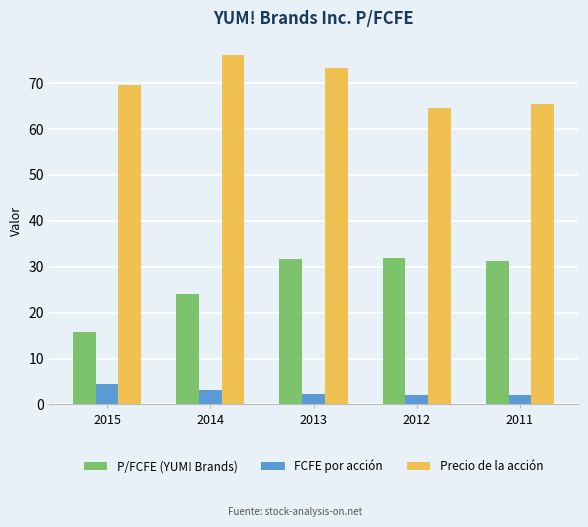

At which label is P/FCFE (YUM! Brands) closest to 23?

2014